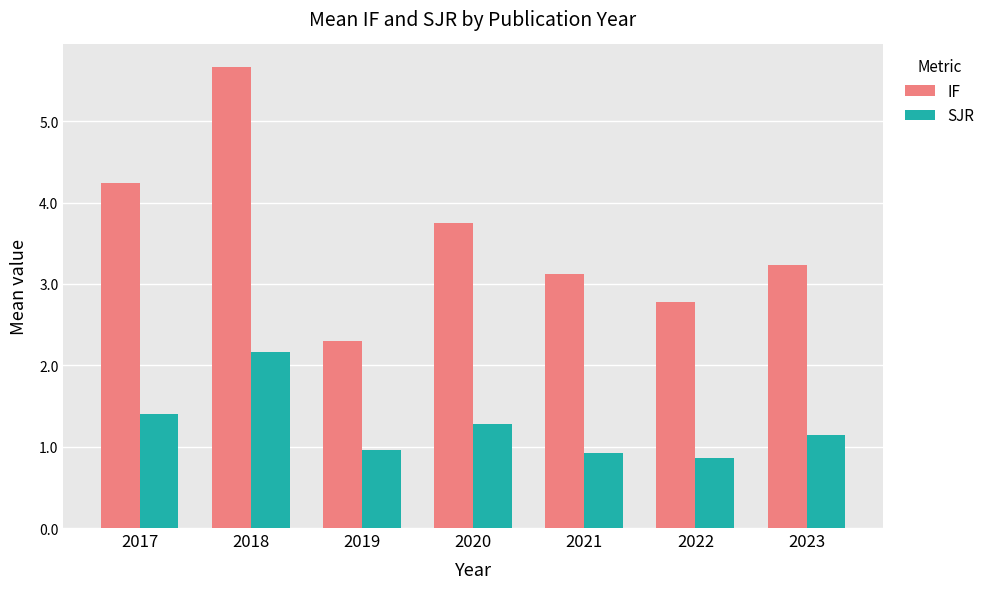

At how many categories does at least one series exceed 4?

2